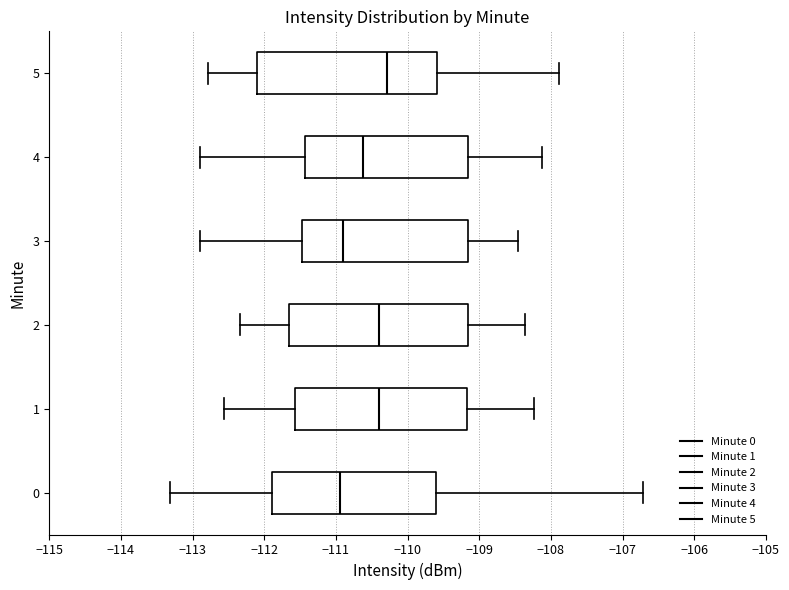

Reading bottom to top, read every box against the x-axis: the position of its median line, the range the box covers, and the ends of its whiskers. The values are not printed on the chart, so give them approximately, as read against the axis.

0: median -110.9, box -111.9 to -109.6, whiskers -113.3 to -106.7
1: median -110.4, box -111.6 to -109.2, whiskers -112.6 to -108.2
2: median -110.4, box -111.7 to -109.2, whiskers -112.3 to -108.4
3: median -110.9, box -111.5 to -109.2, whiskers -112.9 to -108.5
4: median -110.6, box -111.4 to -109.2, whiskers -112.9 to -108.1
5: median -110.3, box -112.1 to -109.6, whiskers -112.8 to -107.9